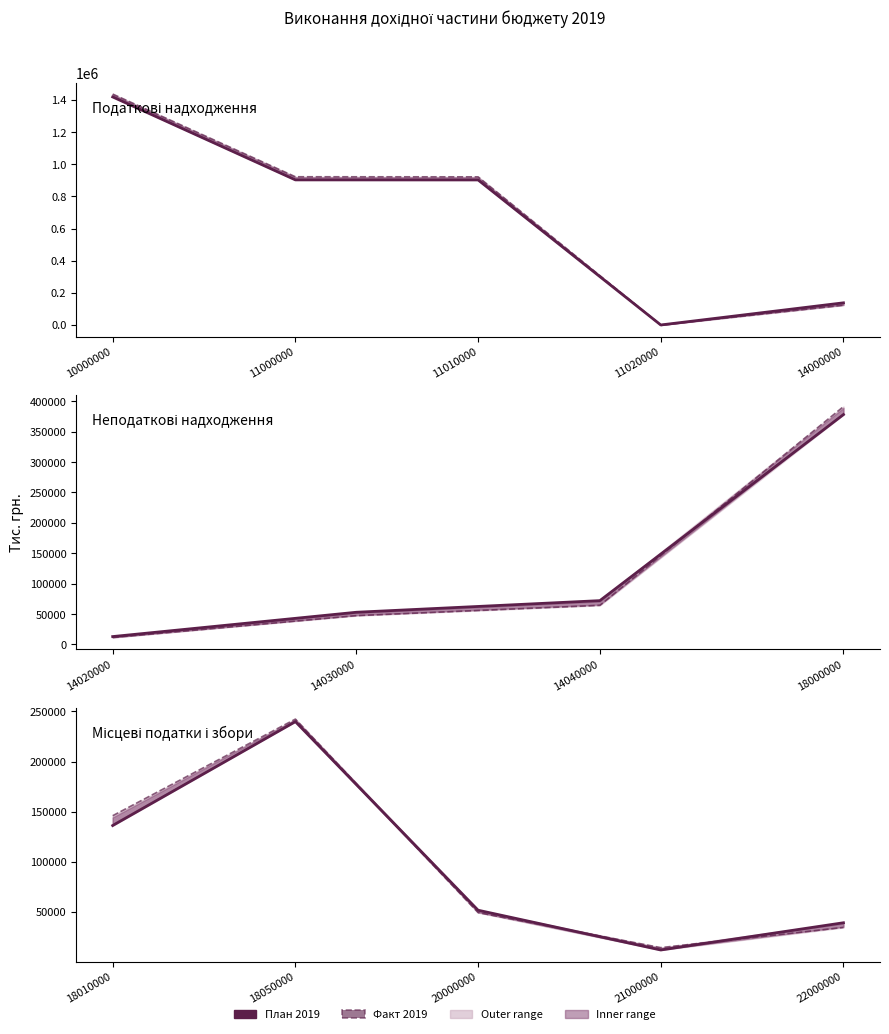

True or false: Факт 2019 and План 2019 cross at least once.

True